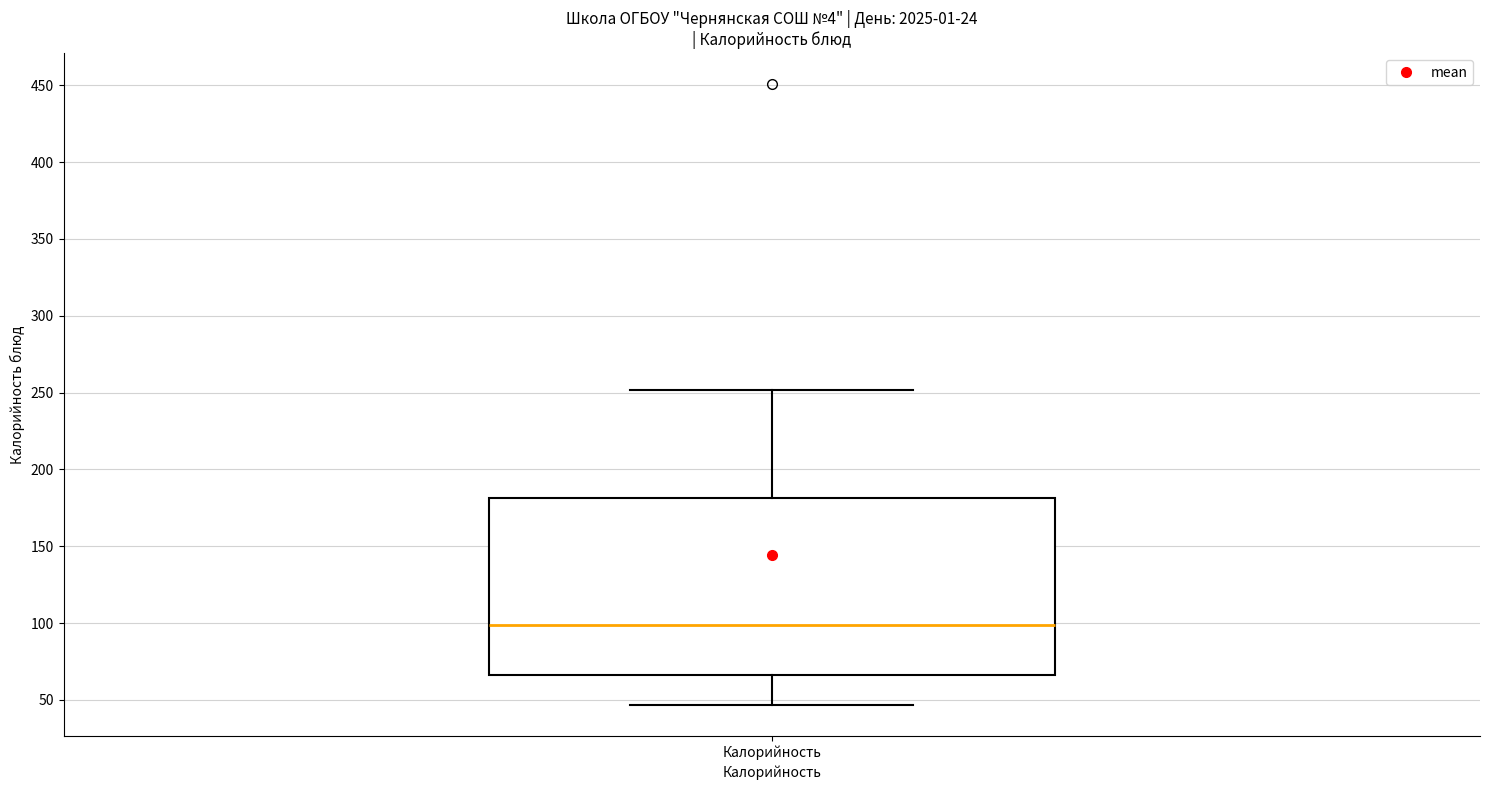

Transcribe this box plot: give where the median line is, the range the box spans, and where the two whiskers end, as read against the y-axis. The values are not printed on the chart, so give them approximately, as read against the axis.

median 100, box 65 to 180, whiskers 45 to 250